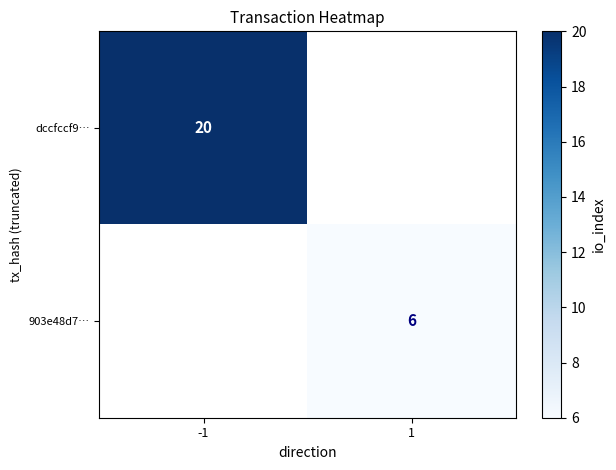

Is it true that dccfccf9… equals 20 at -1?

True